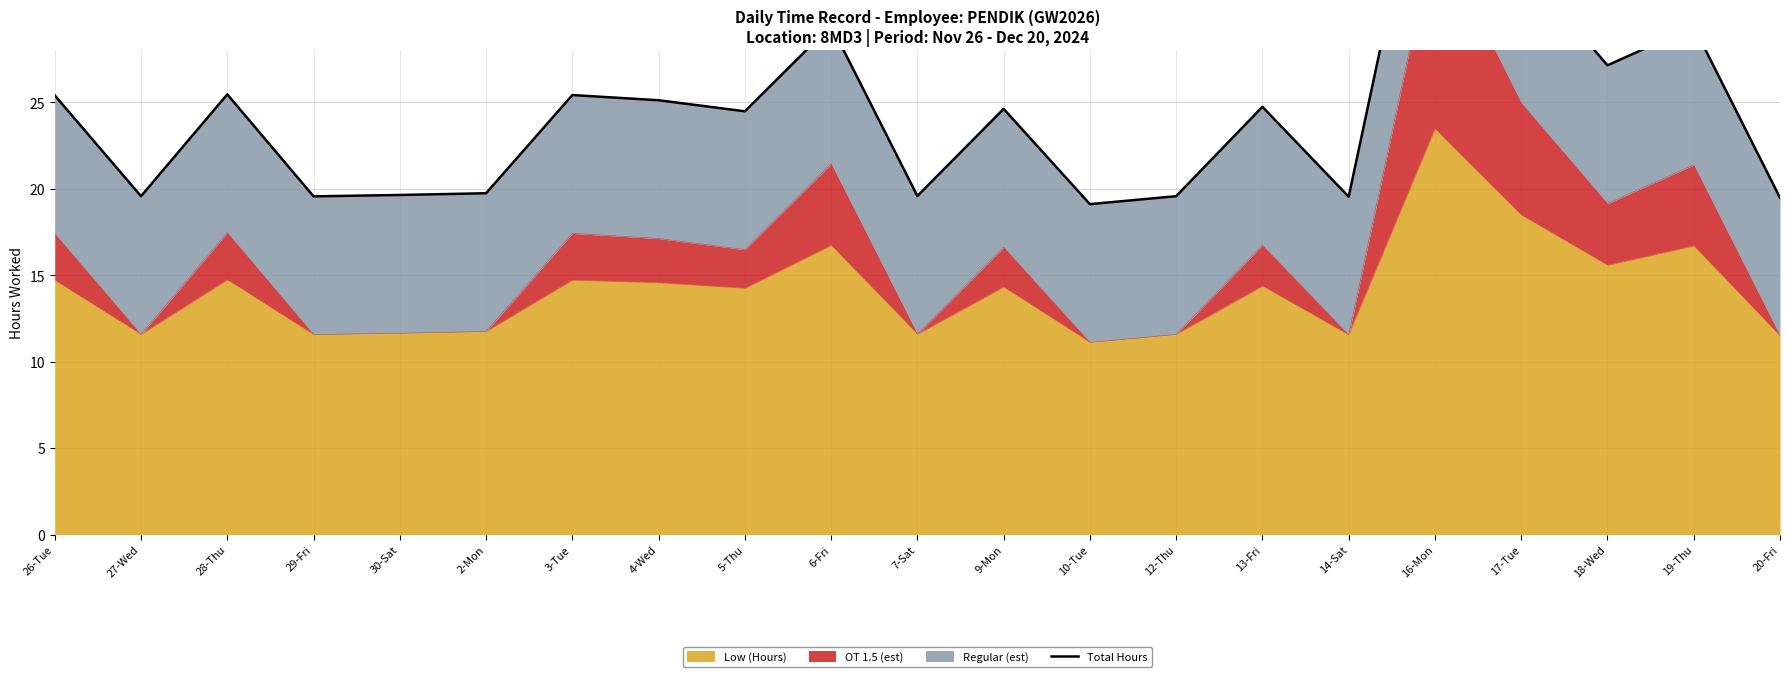

Reading left to right, what are all the values shown in this chart?

25.4	19.6	25.5	19.6	19.6	19.7	25.4	25.1	24.5	29.4	19.6	24.6	19.1	19.6	24.7	19.5	42.9	33.0	27.1	29.4	19.5